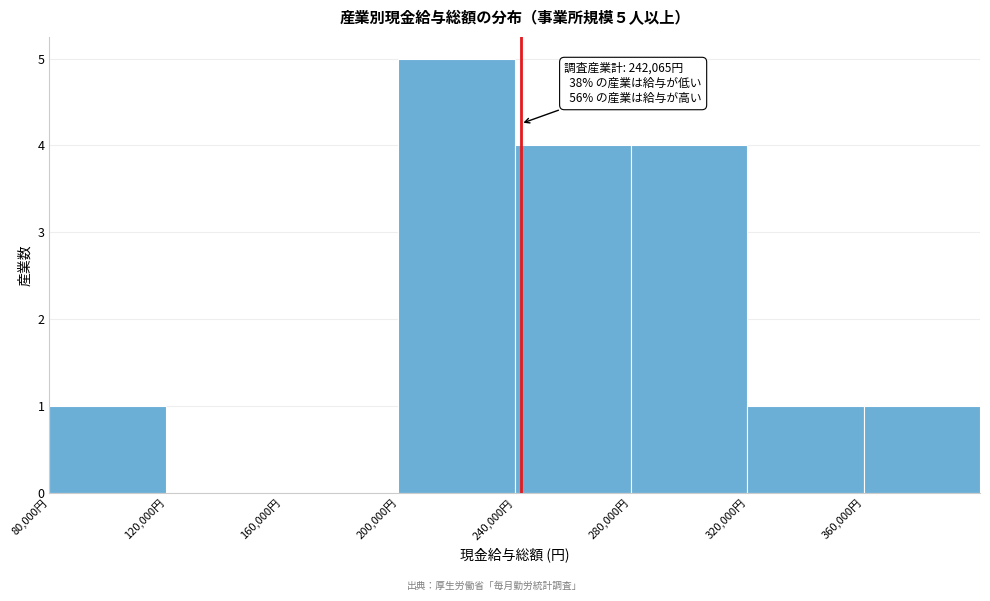

Which range on the x-axis has the tallest bar?

200000 to 240000